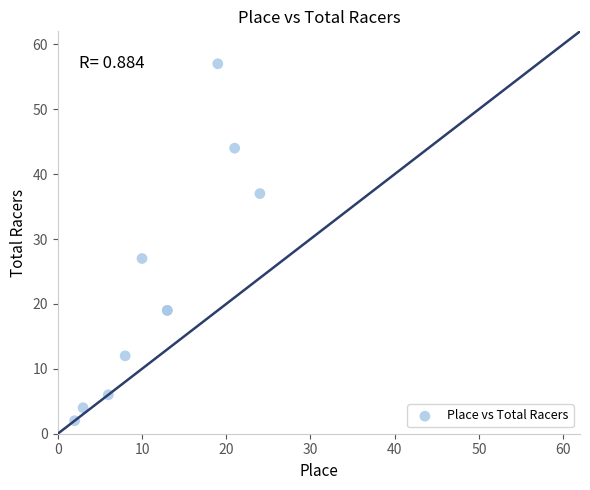

What Y value in the scatter plot is closest to 29?

27